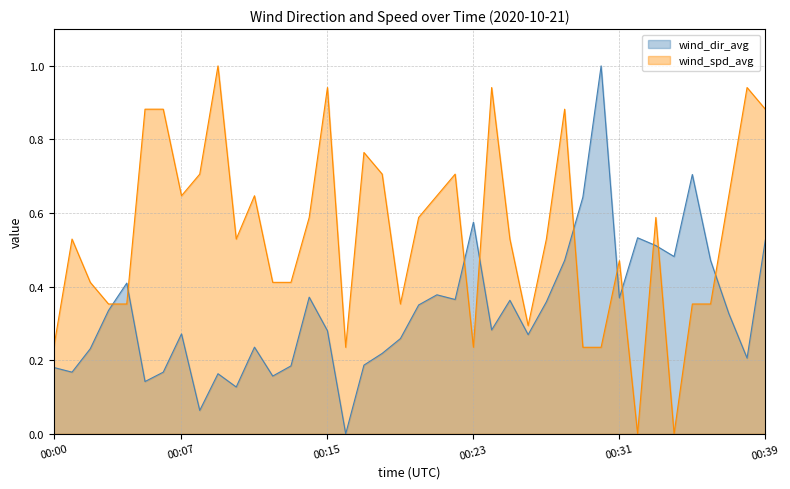

What is the maximum value for wind_dir_avg?

1.0